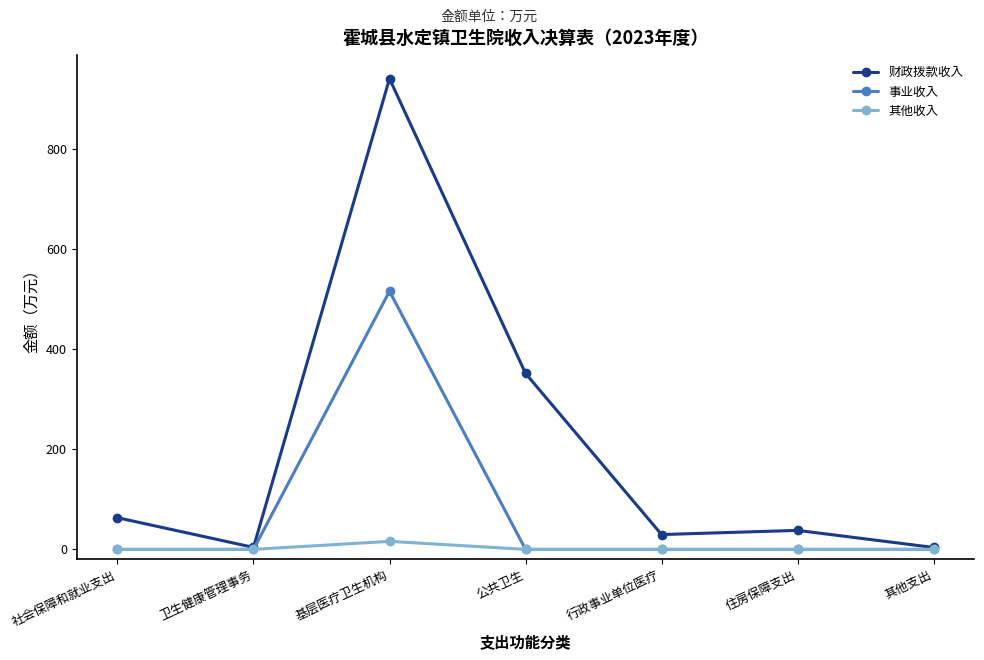

Which series has the largest total across all categories?

财政拨款收入